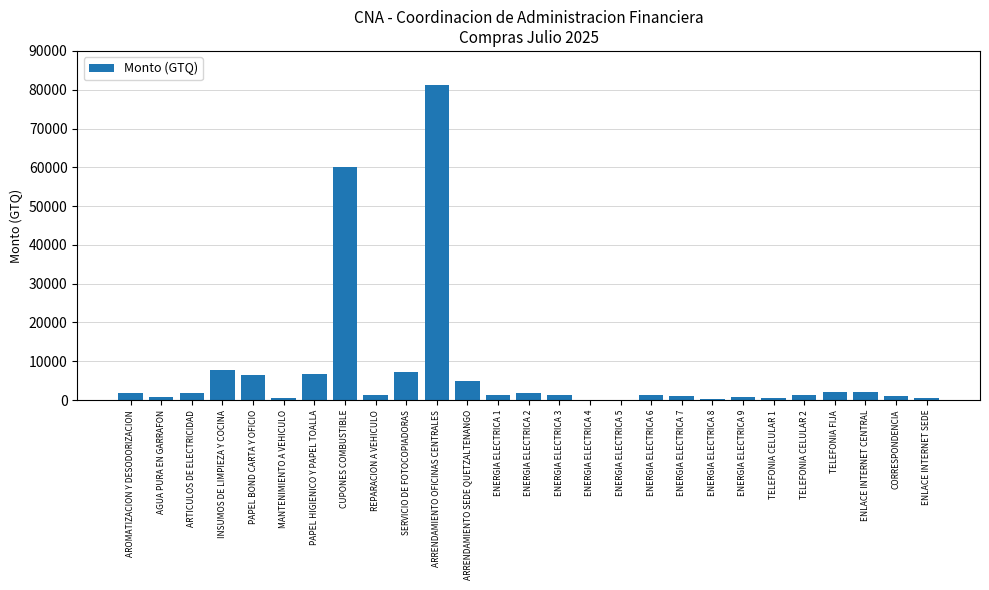

Between ENLACE INTERNET SEDE and CUPONES COMBUSTIBLE, which is larger?

CUPONES COMBUSTIBLE